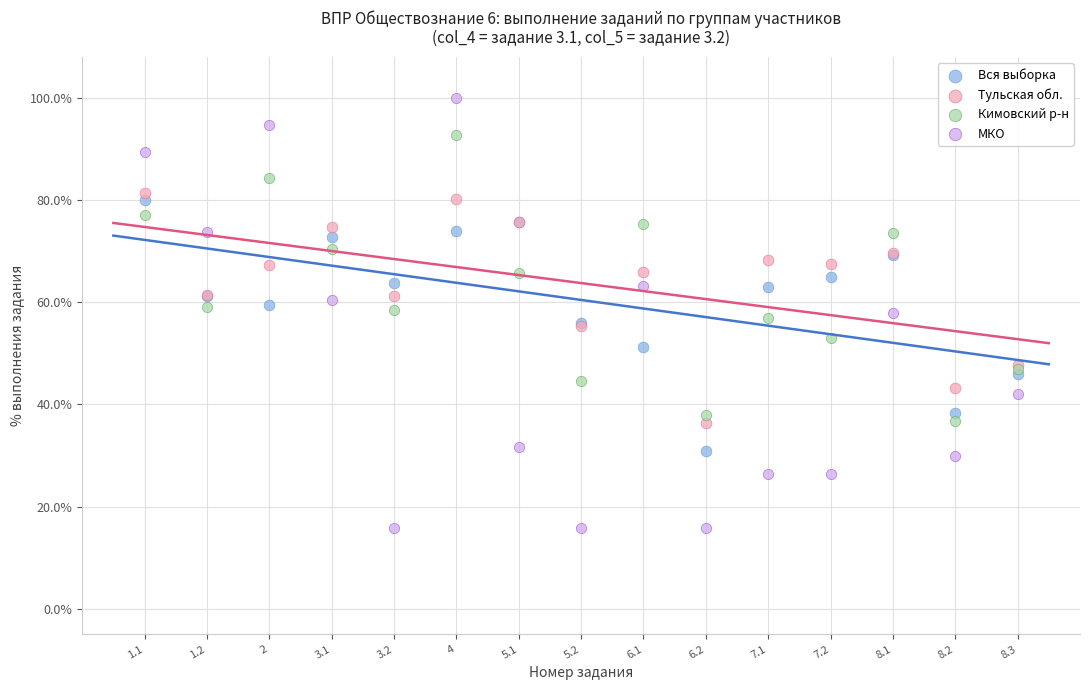

Which series reaches the minimum Y coordinate?

МКО